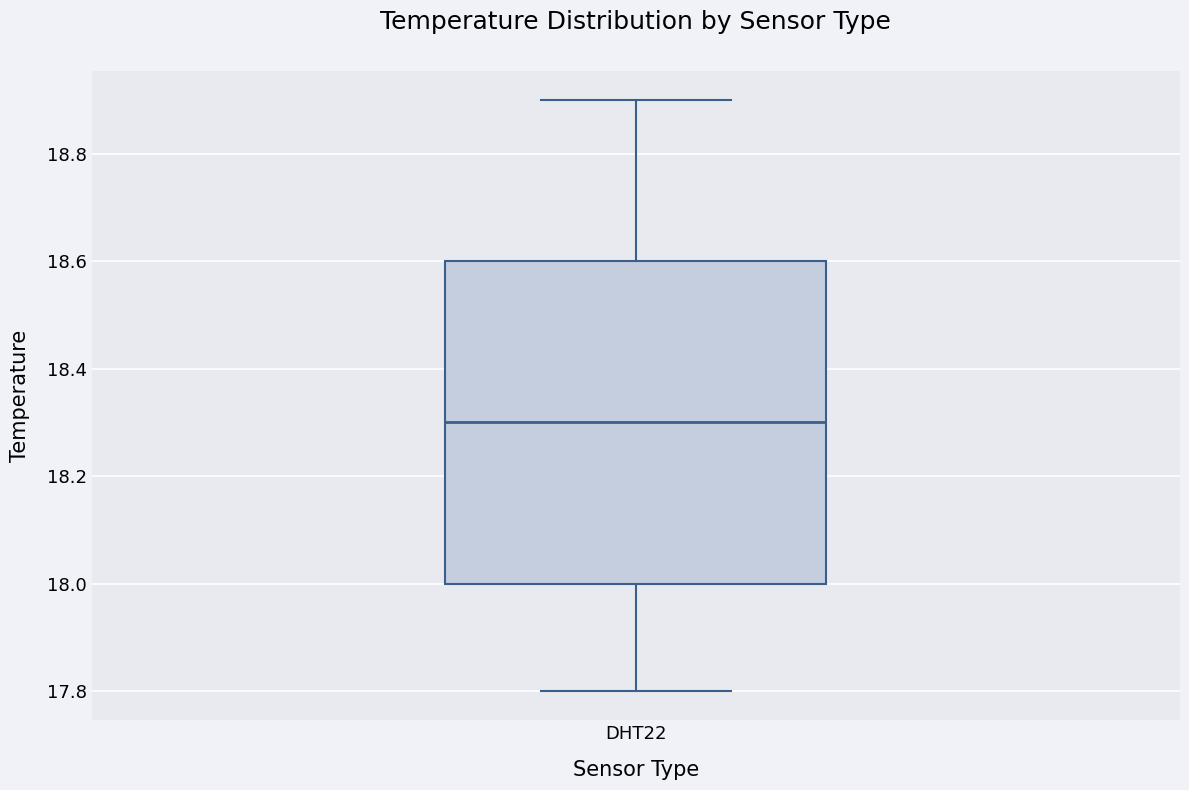

Where does the median line of the box for DHT22 sit on the y-axis? The values are not printed on the chart, so give them approximately, as read against the axis.

18.3